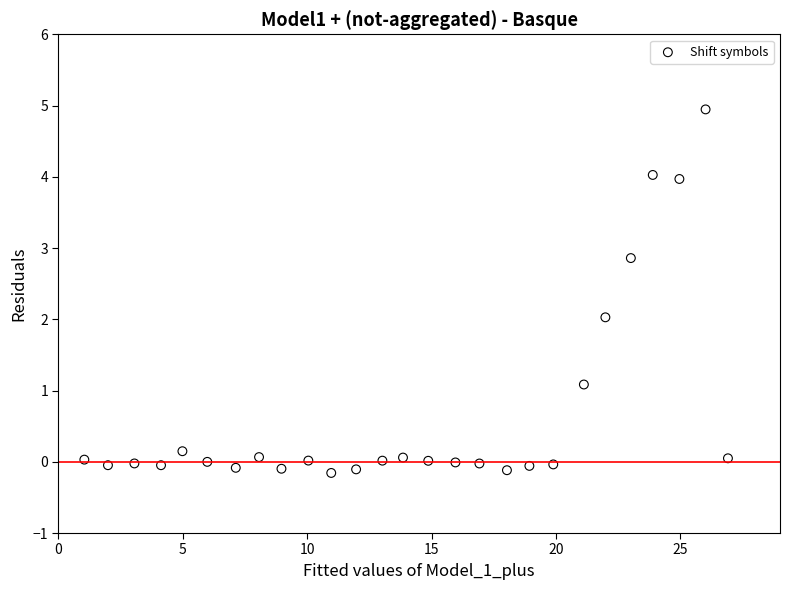

What is the range of X values (max minus min)?

25.9